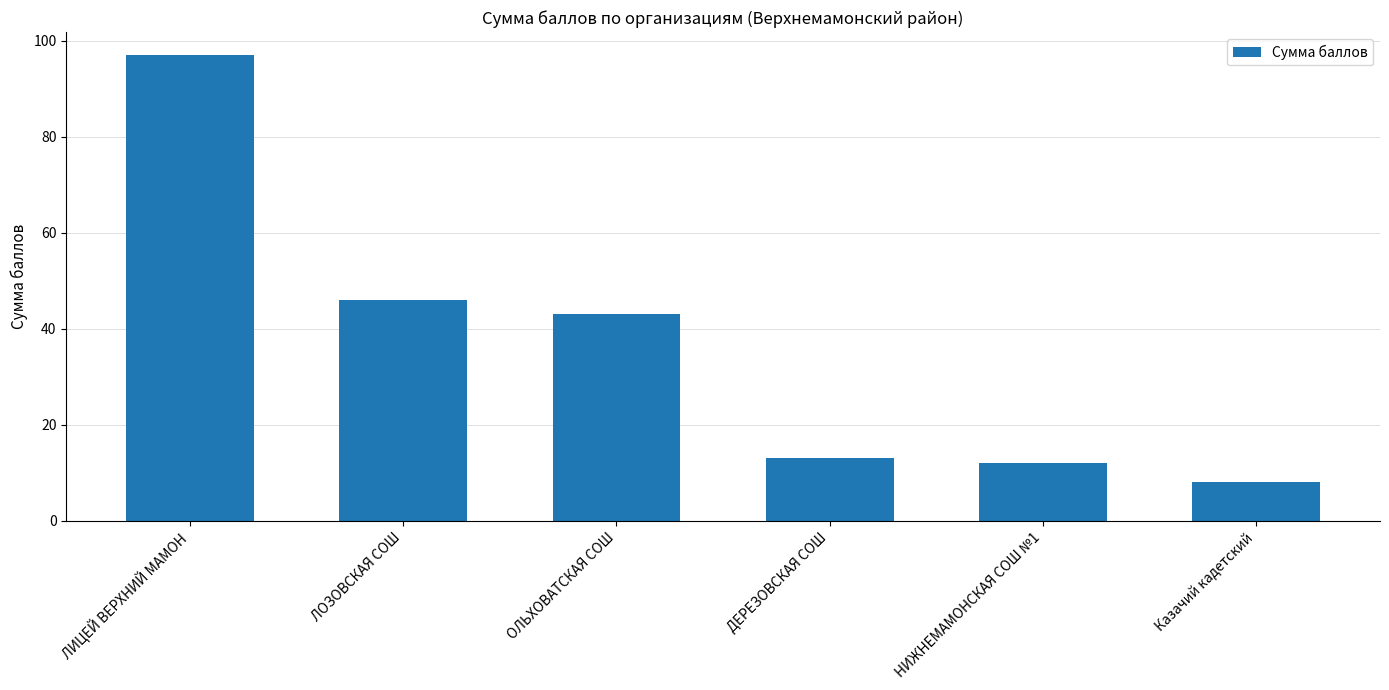

How many distinct data groups are displayed?

1